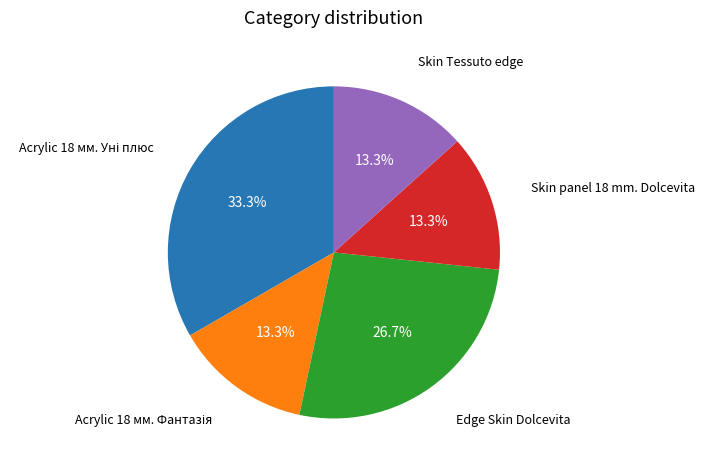

Which has a higher value, Edge Skin Dolcevita or Skin Tessuto edge?

Edge Skin Dolcevita